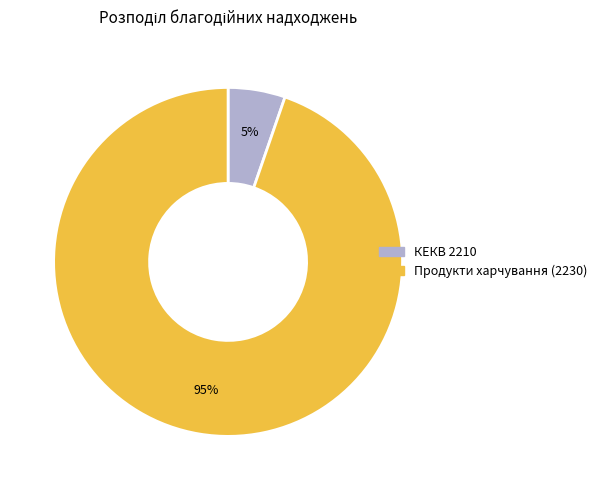

Rank the categories by value from lowest to highest.

КЕКВ 2210, Продукти харчування (2230)